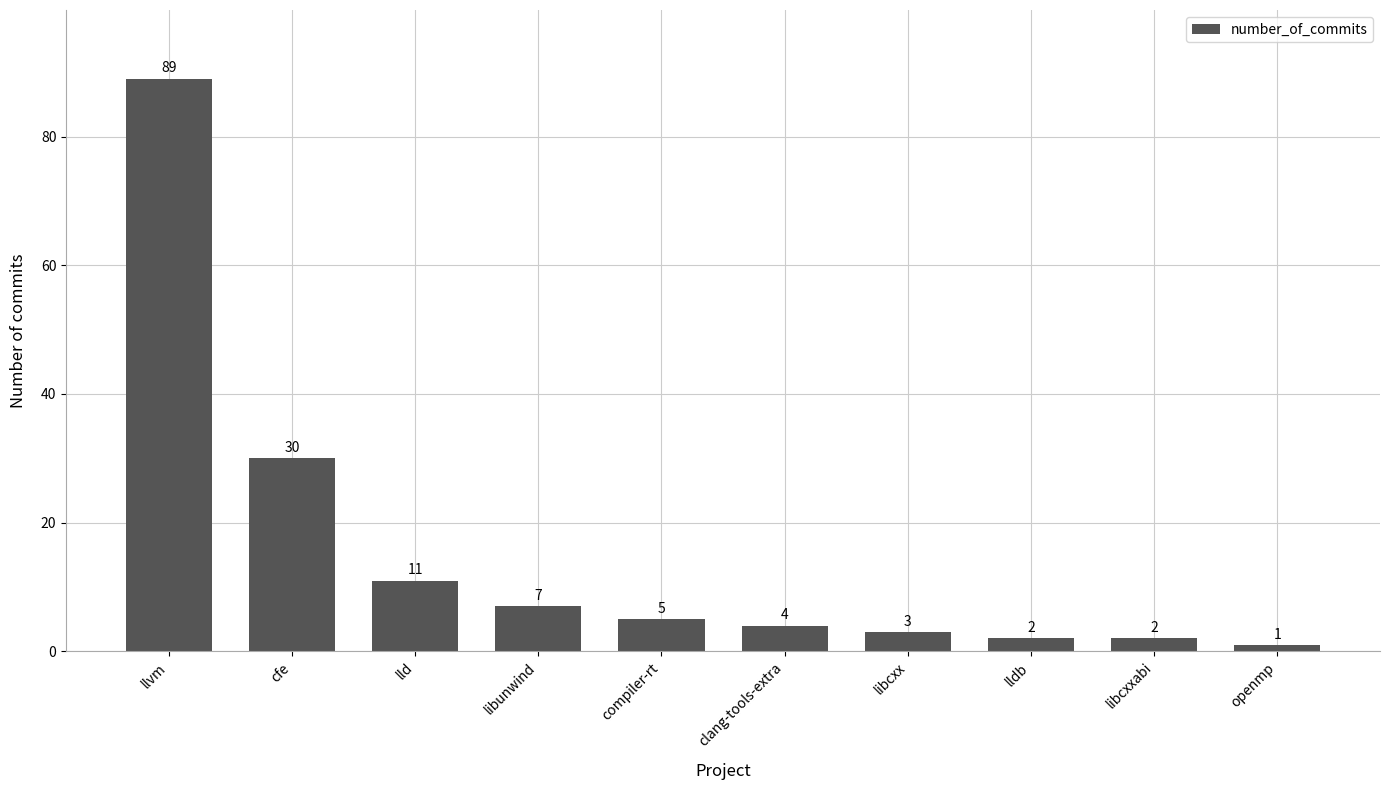

What is the maximum value shown in the chart?

89